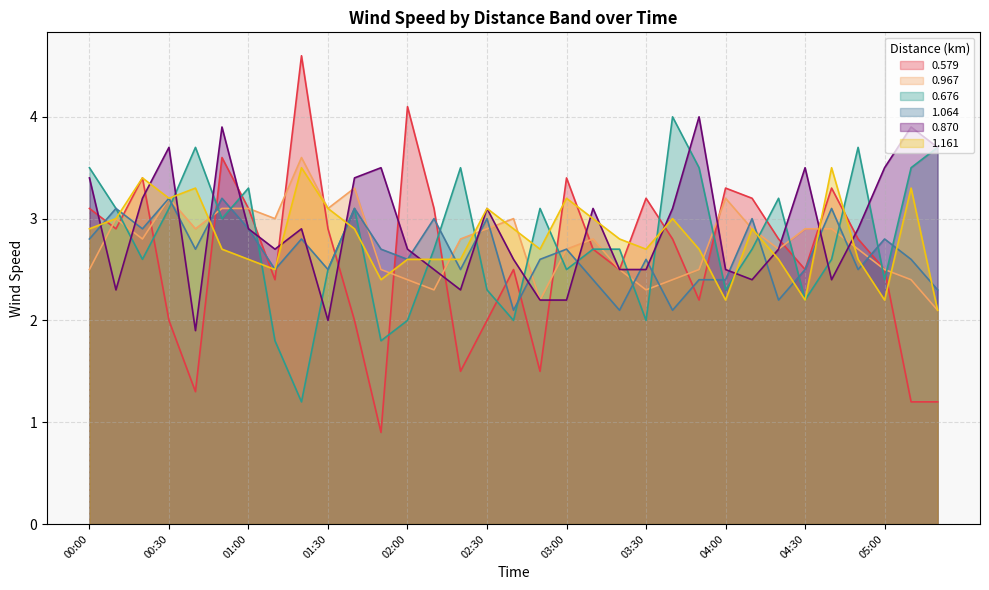

The value of 0.579 at 02:20 is 2.2. True or false?

False